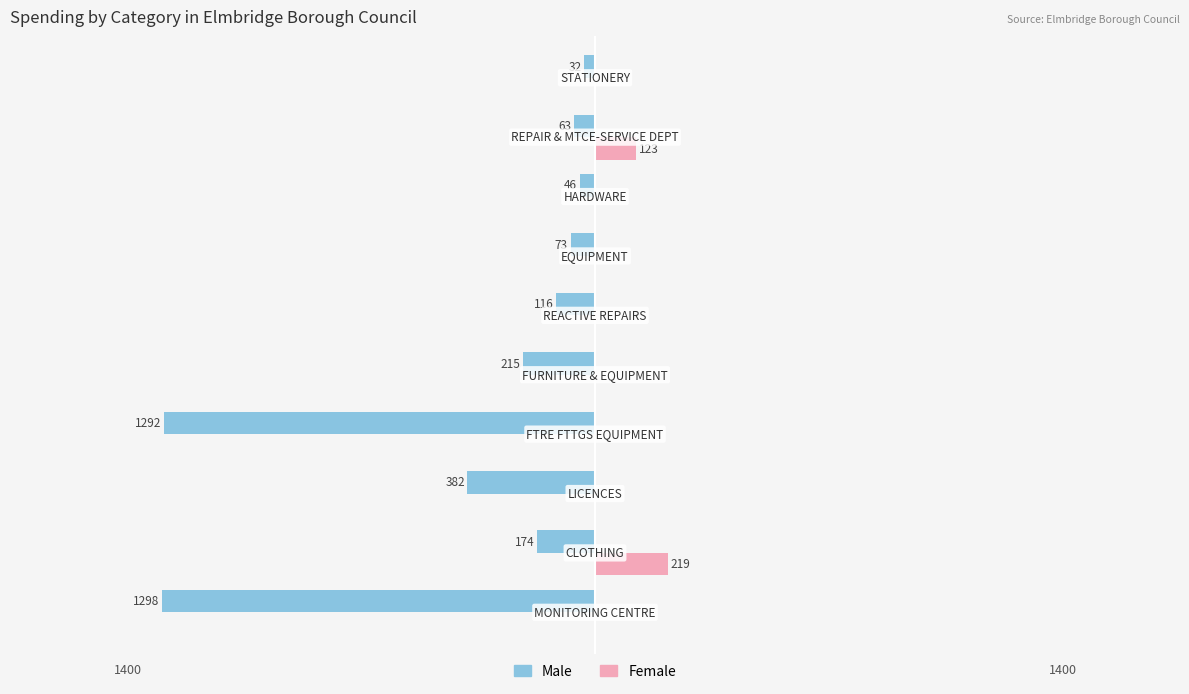

What are all the series names shown in the legend?

Male, Female